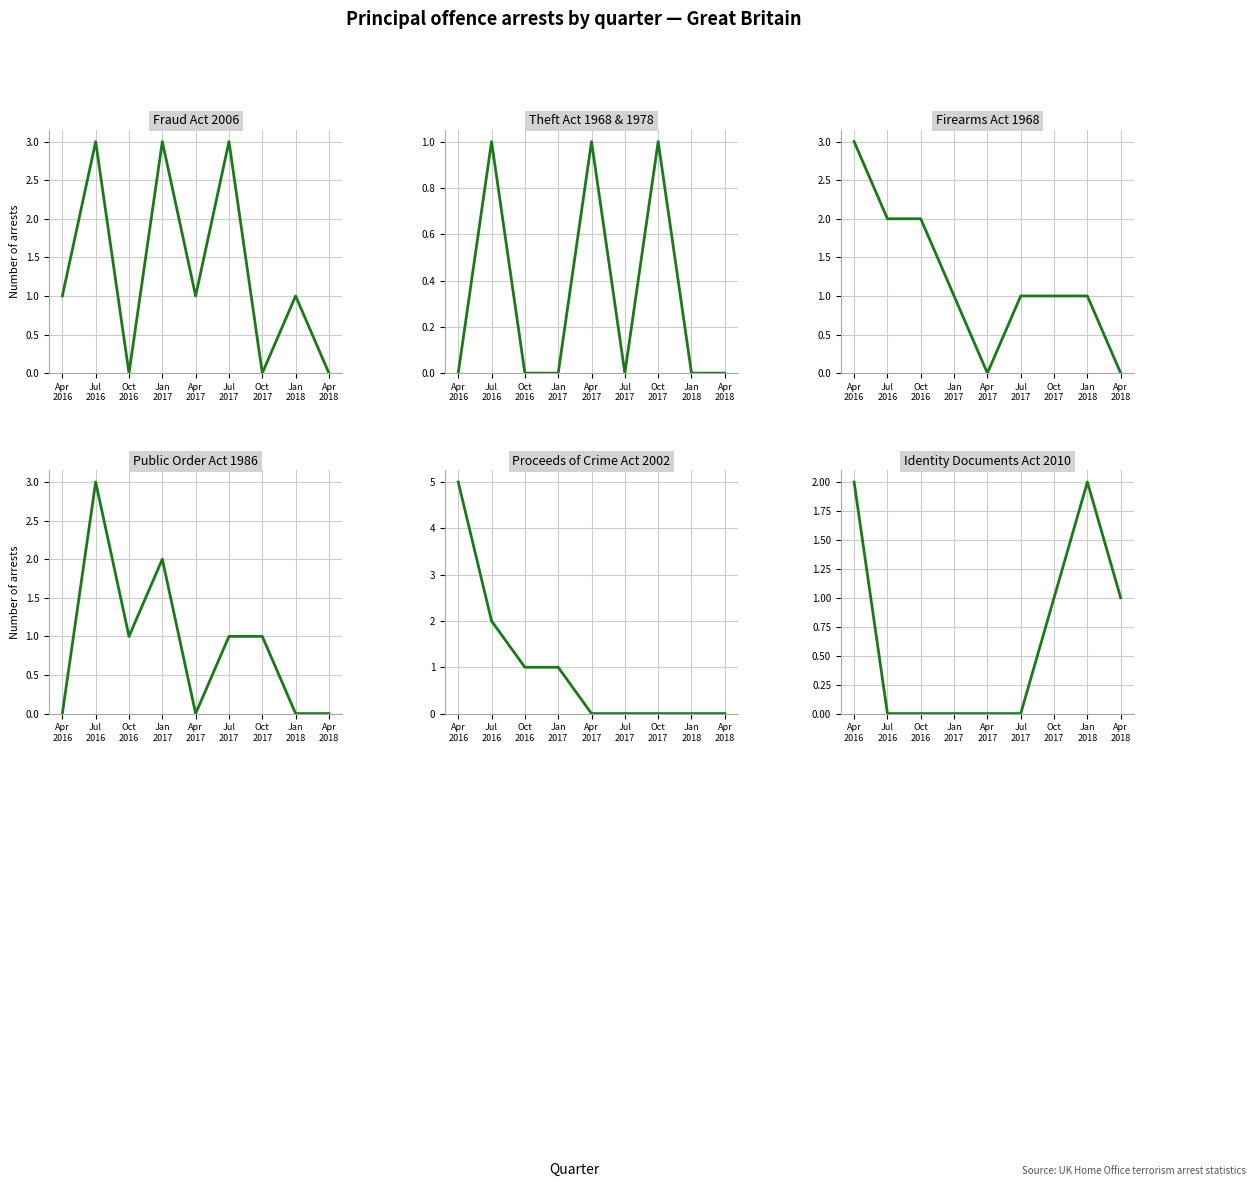

How many lines are shown in the chart?

6